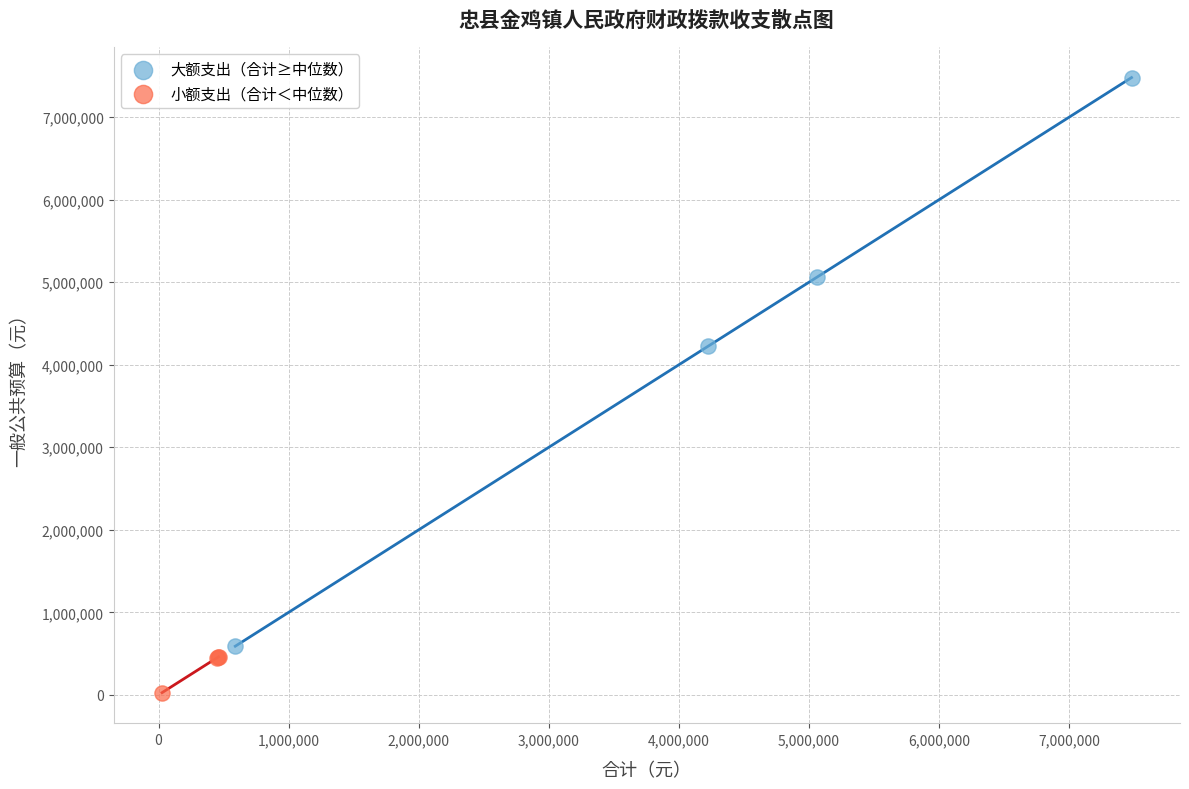

What are all the series names shown in the legend?

大额支出（合计≥中位数）, 小额支出（合计＜中位数）